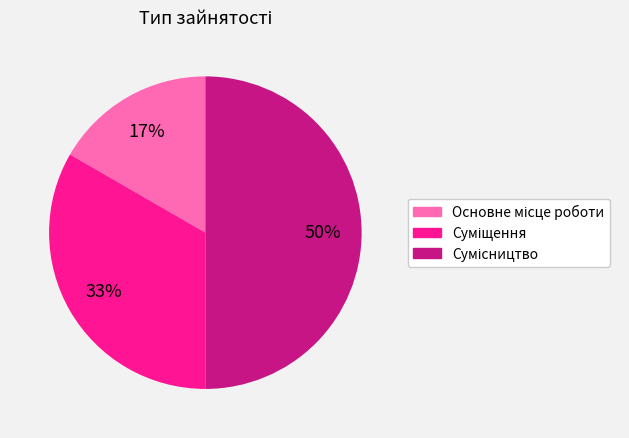

Count the number of slices in the pie.

3